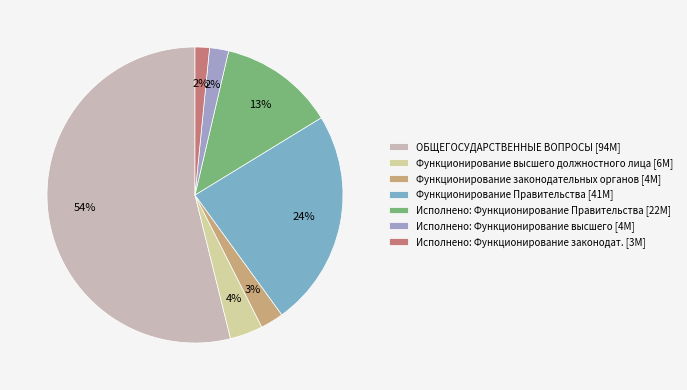

How many segments does this pie chart have?

7